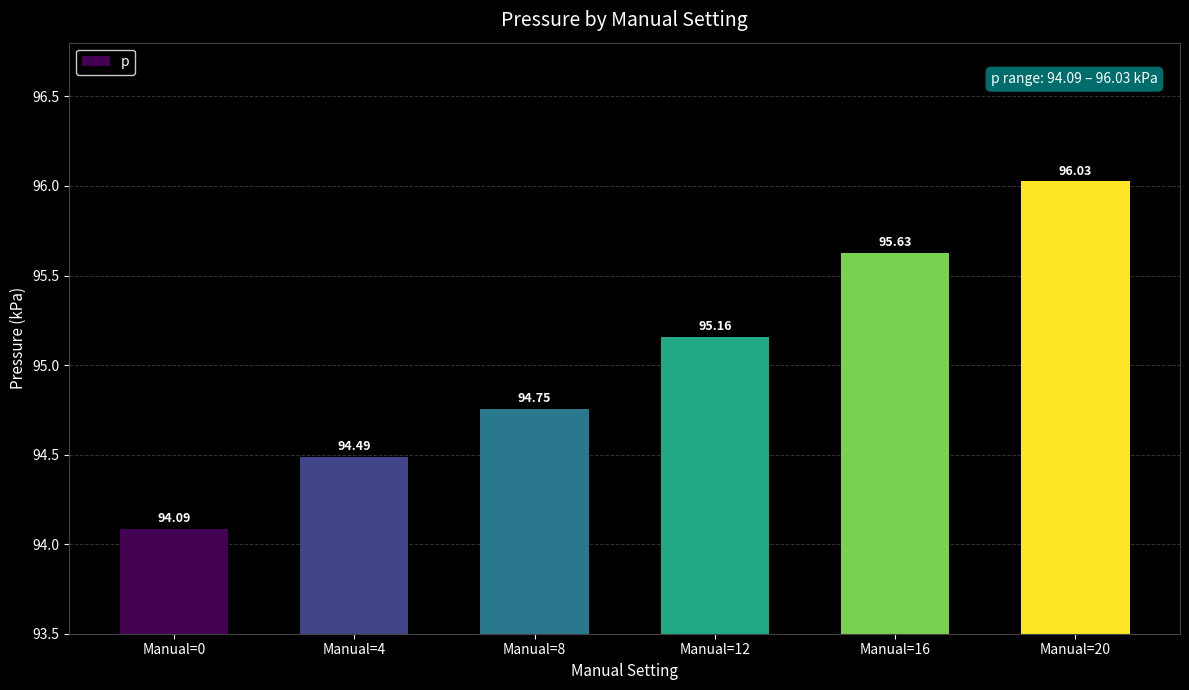

Does the chart contain stacked bars?

No